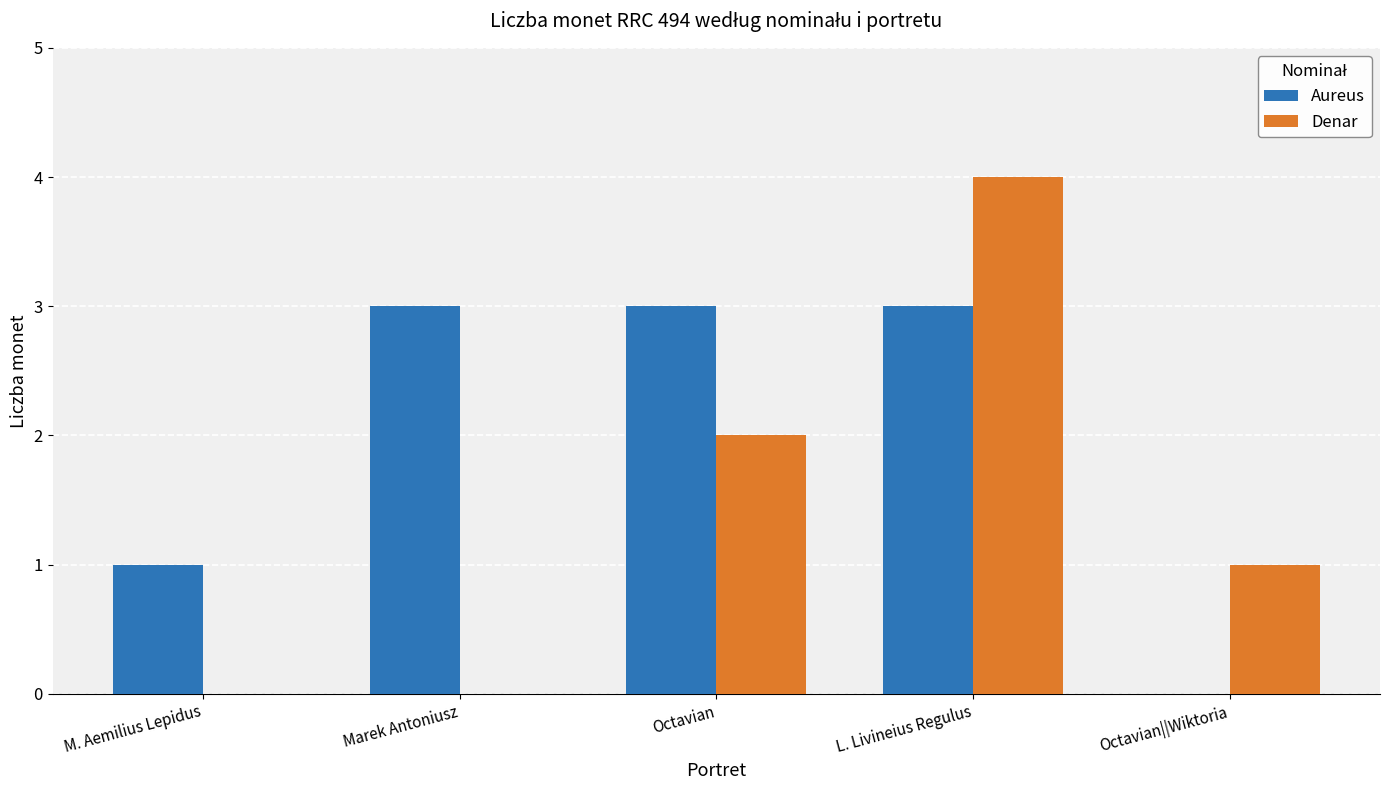

Read the Aureus value at L. Livineius Regulus.

3